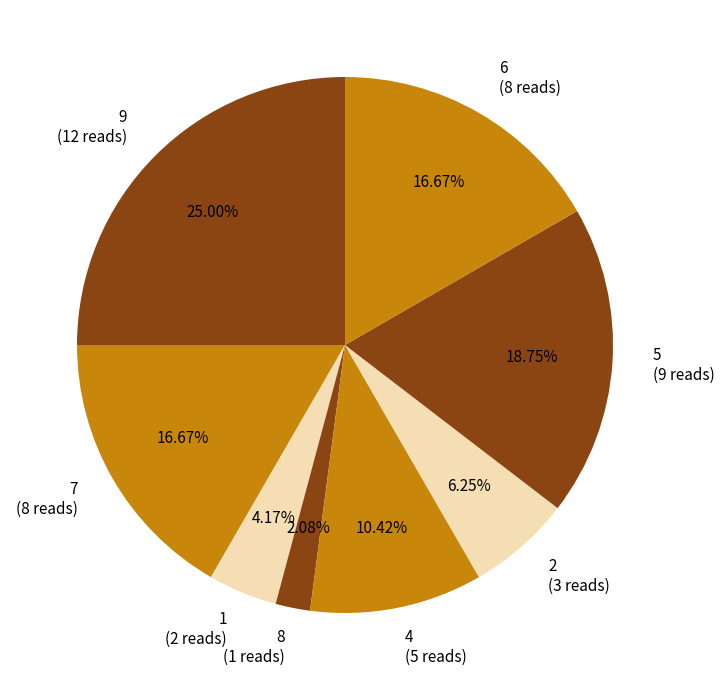

Is the sum of 7 and 9 greater than half?

No